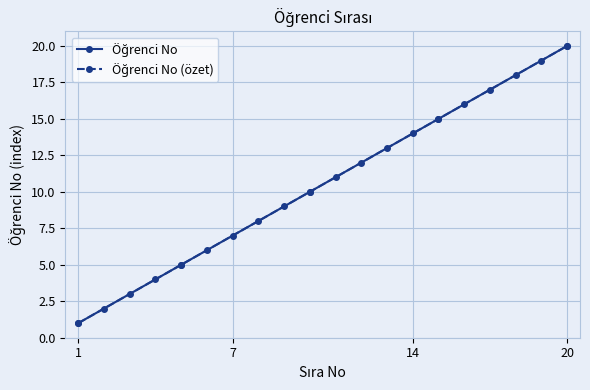

What is the value of the 1st point from the left?

1